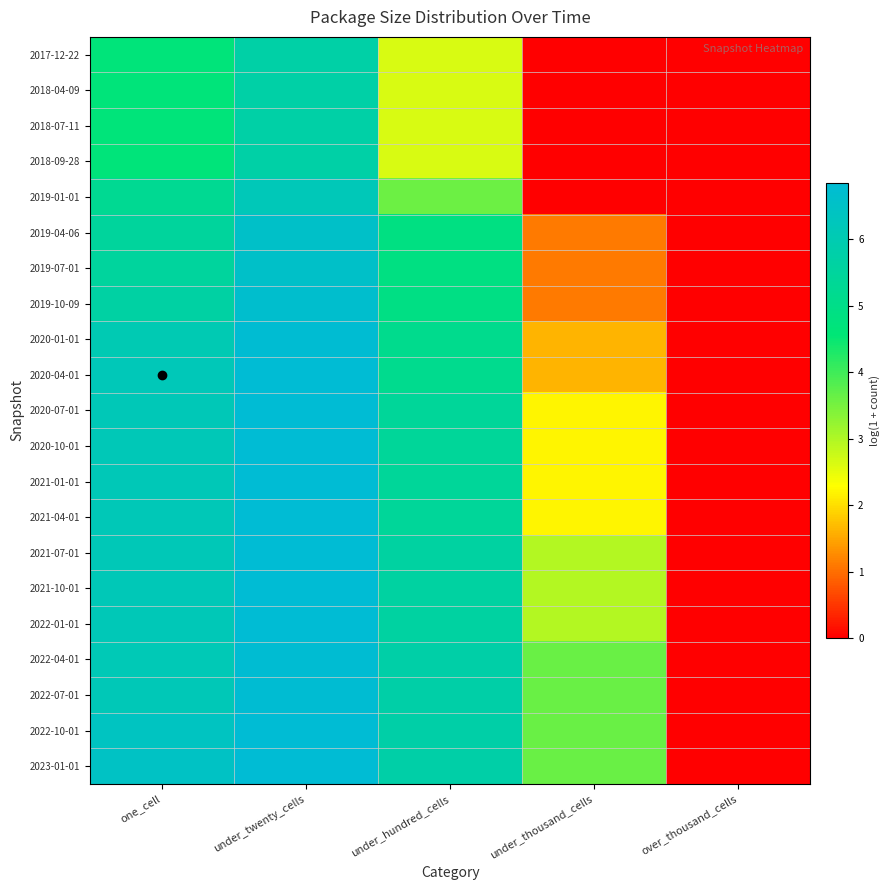

At over_thousand_cells, list the series in order from smallest to largest.

2017-12-22, 2018-04-09, 2018-07-11, 2018-09-28, 2019-01-01, 2019-04-06, 2019-07-01, 2019-10-09, 2020-01-01, 2020-04-01, 2020-07-01, 2020-10-01, 2021-01-01, 2021-04-01, 2021-07-01, 2021-10-01, 2022-01-01, 2022-04-01, 2022-07-01, 2022-10-01, 2023-01-01